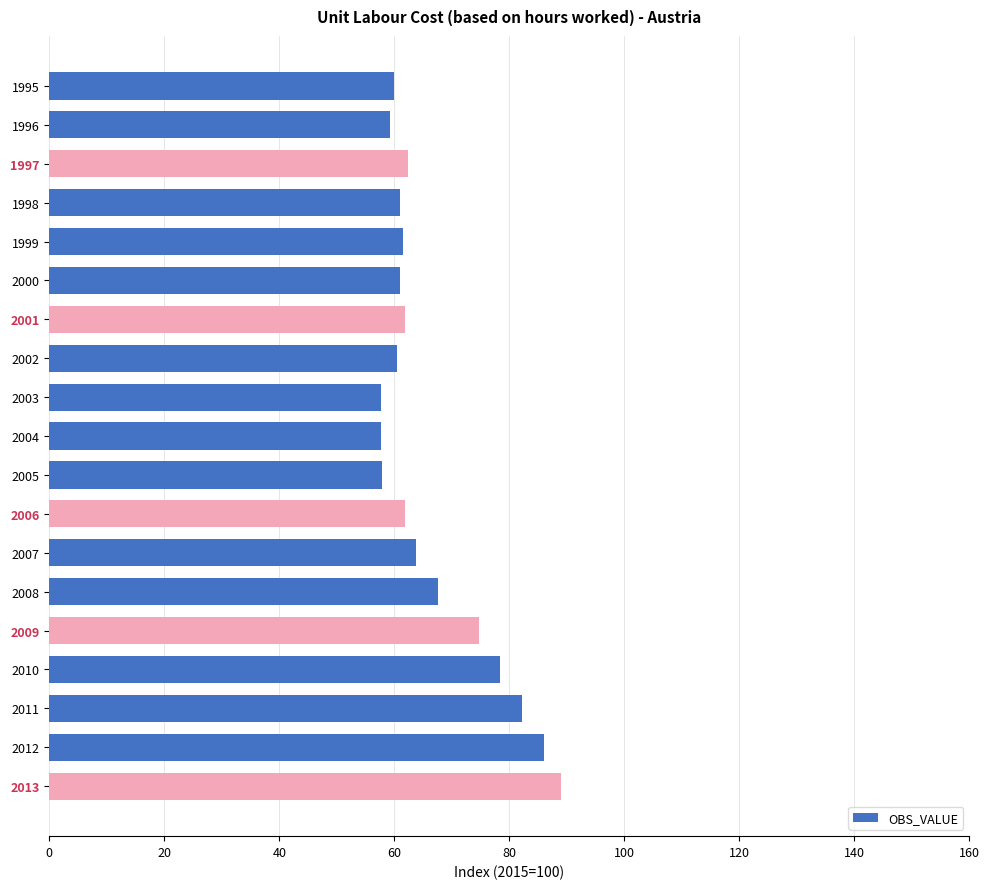

What is the value of the 2nd bar from the top?

59.3